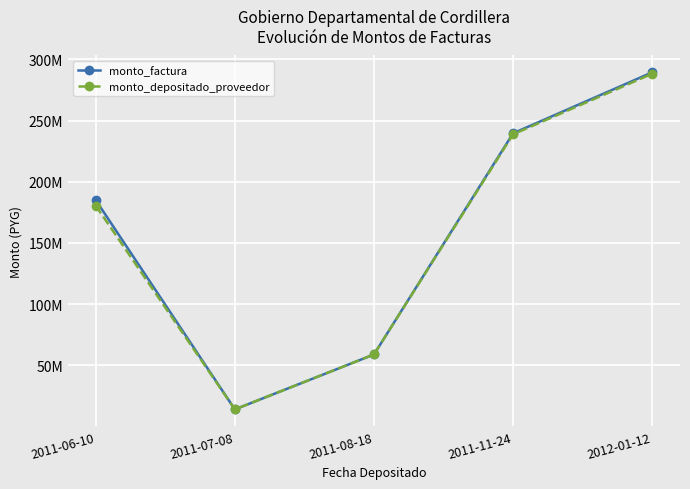

Reading left to right, list all the values displayed in this chart.

monto_factura: 2011-06-10=185031480	2011-07-08=13970880	2011-08-18=58888200	2011-11-24=239618280	2012-01-12=289449600
monto_depositado_proveedor: 2011-06-10=180473880	2011-07-08=13970880	2011-08-18=58888200	2011-11-24=238797480	2012-01-12=288293066